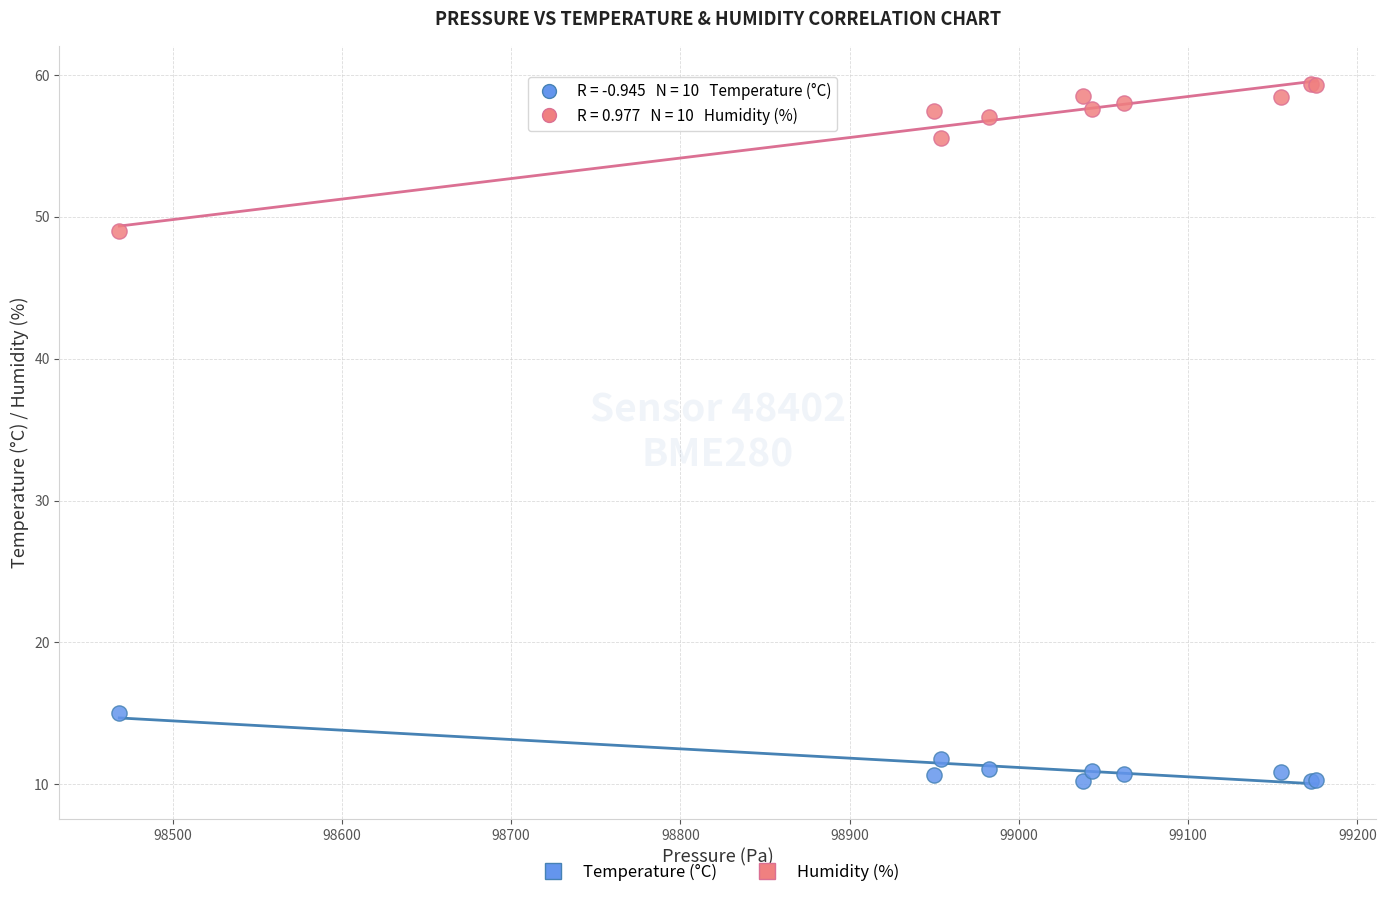

Which series contains the lowest Y value?

Temperature (°C)